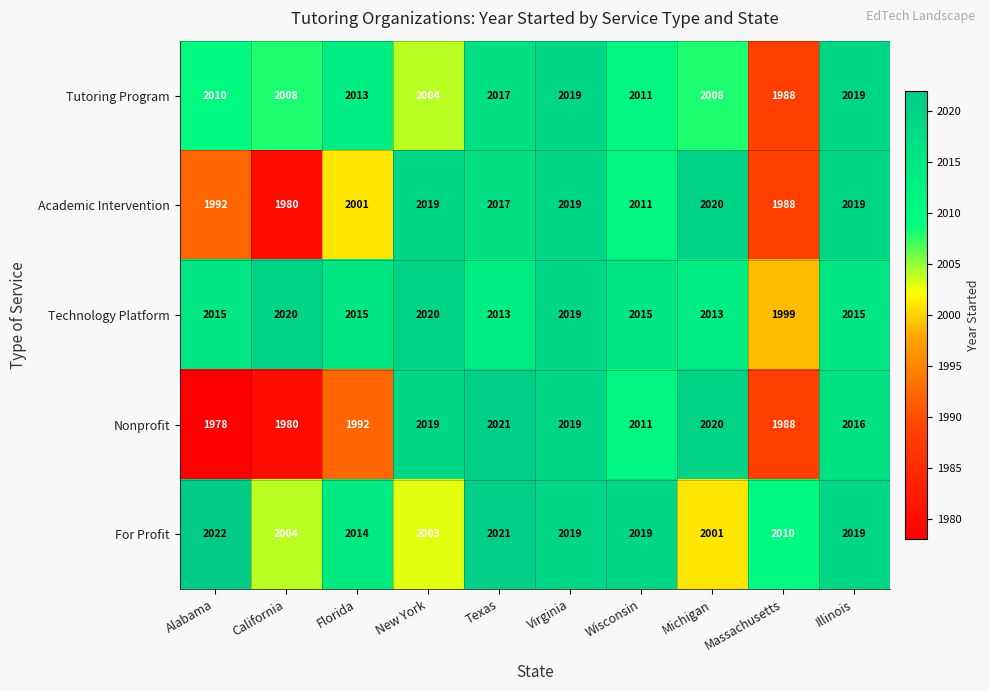

What is the greatest value displayed?

2022